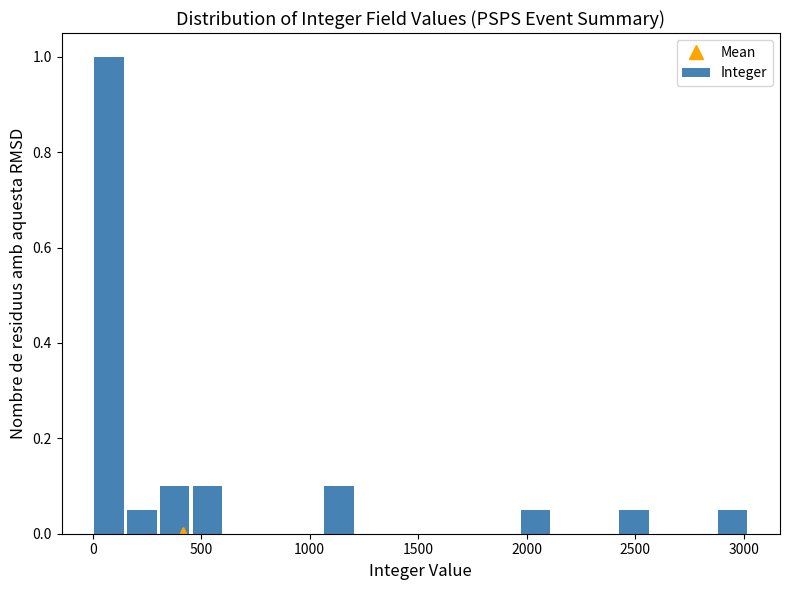

Around what value on the x-axis is the tallest bar? Give the approximate position of its centre, as read against the axis.

100